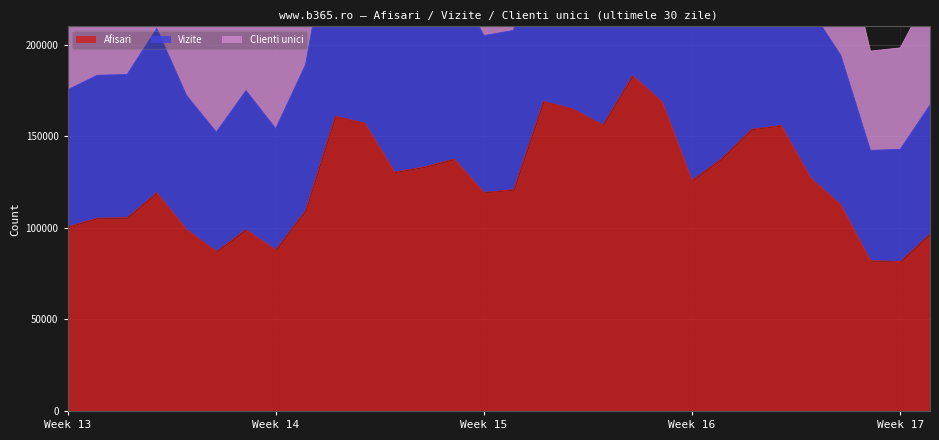

Does the chart display data point markers on the line(s)?

No